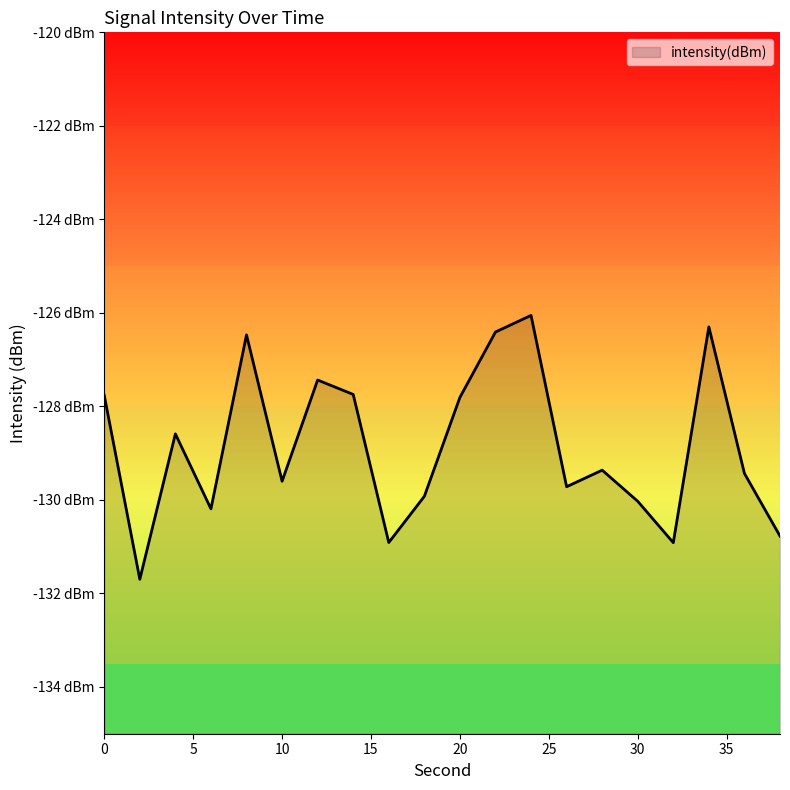

True or false: there are more than 2 points higher than both neighbors.

True